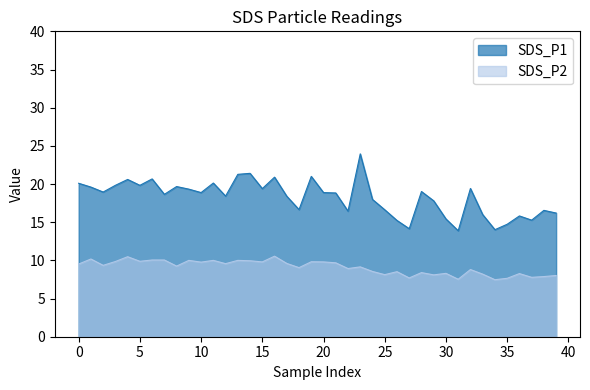

How many data points in SDS_P2 are above 9?

23